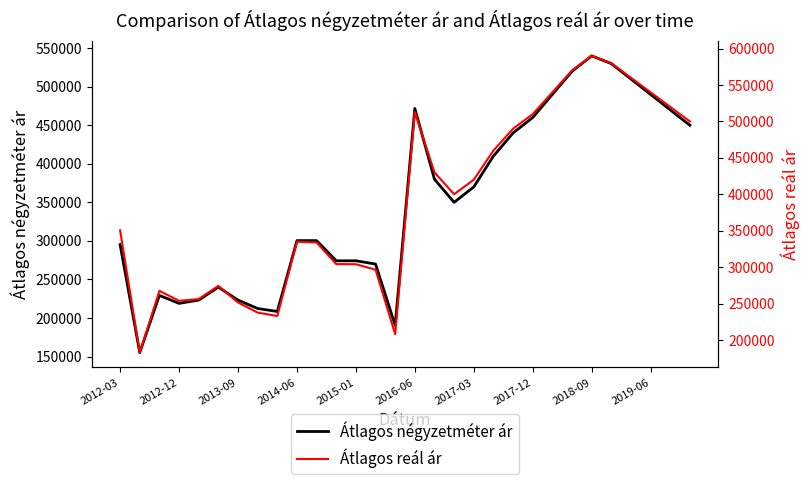

At how many categories does at least one series exceed 246730?

26